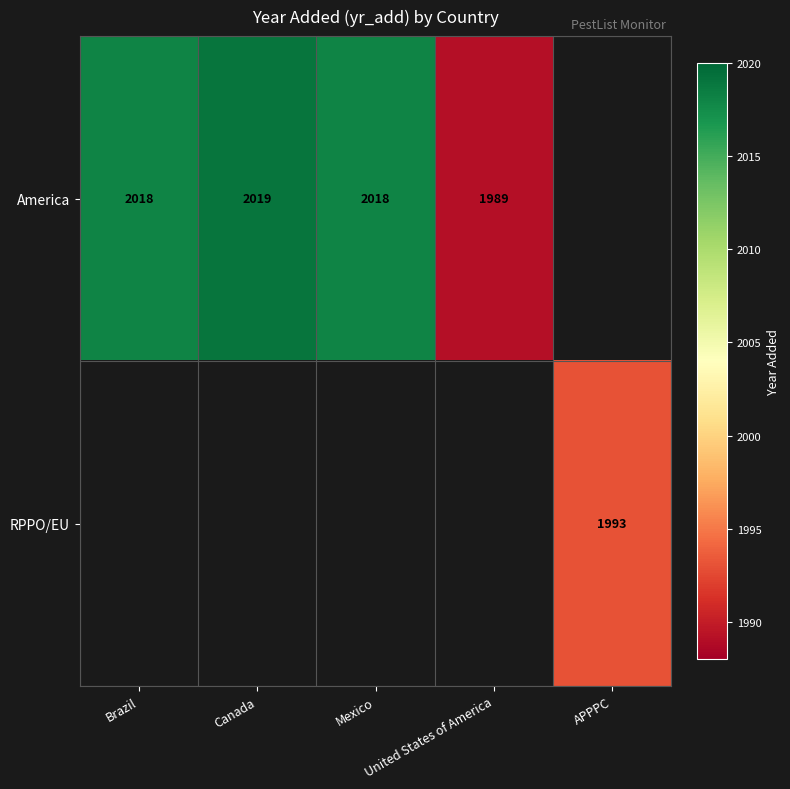

Rank the series by their average value, from highest to lowest.

America, RPPO/EU